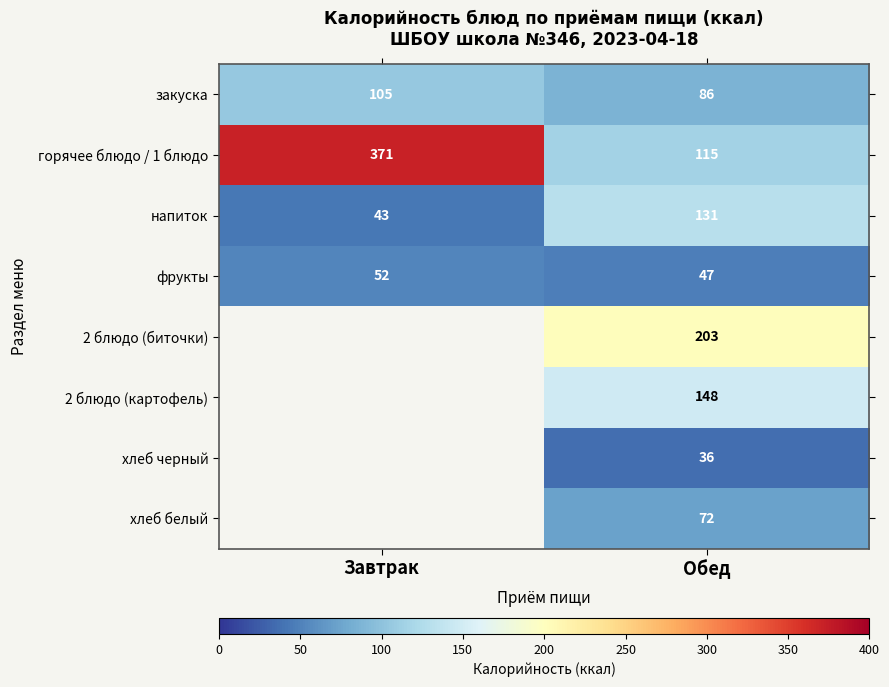

Which category has the highest value in the горячее блюдо / 1 блюдо series?

Завтрак